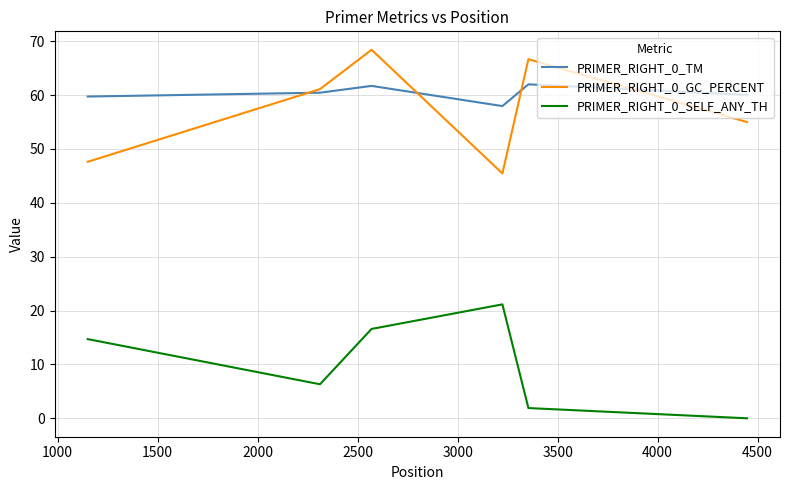

Rank the series by their maximum value, from highest to lowest.

PRIMER_RIGHT_0_GC_PERCENT, PRIMER_RIGHT_0_TM, PRIMER_RIGHT_0_SELF_ANY_TH